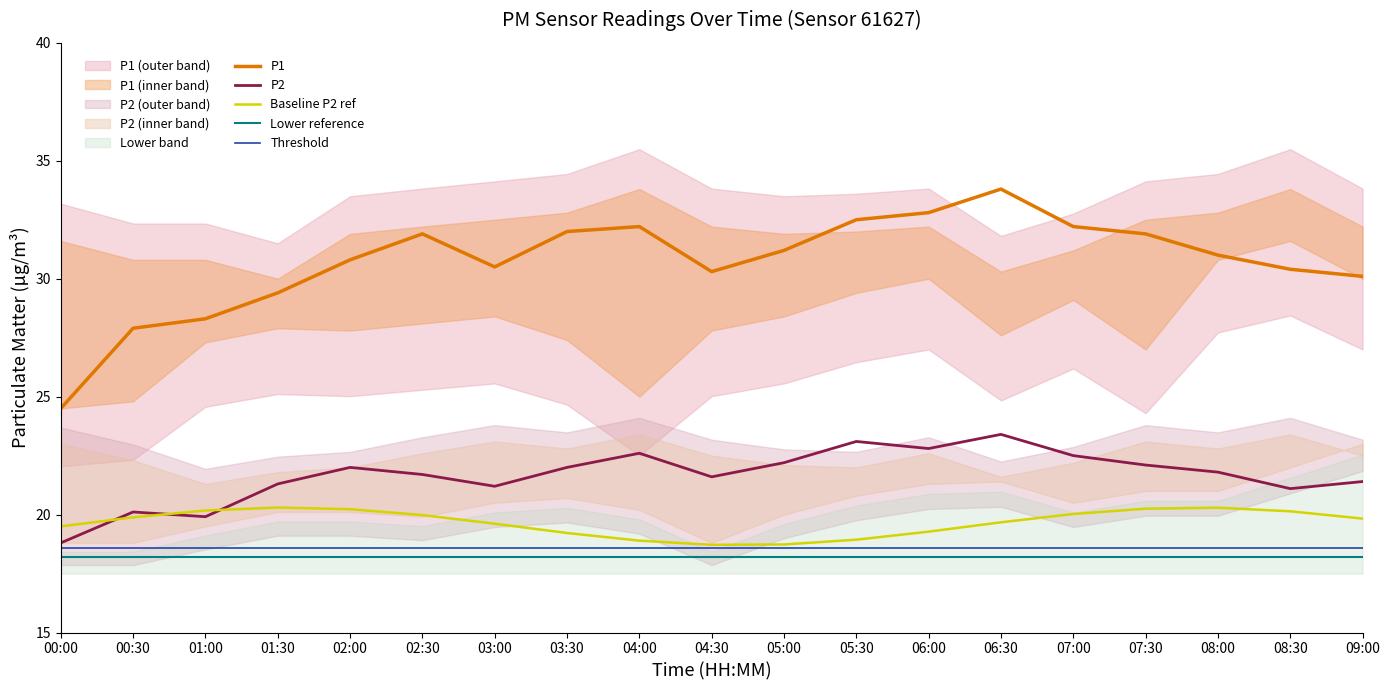

True or false: Threshold has more than 0 interior local peaks.

False